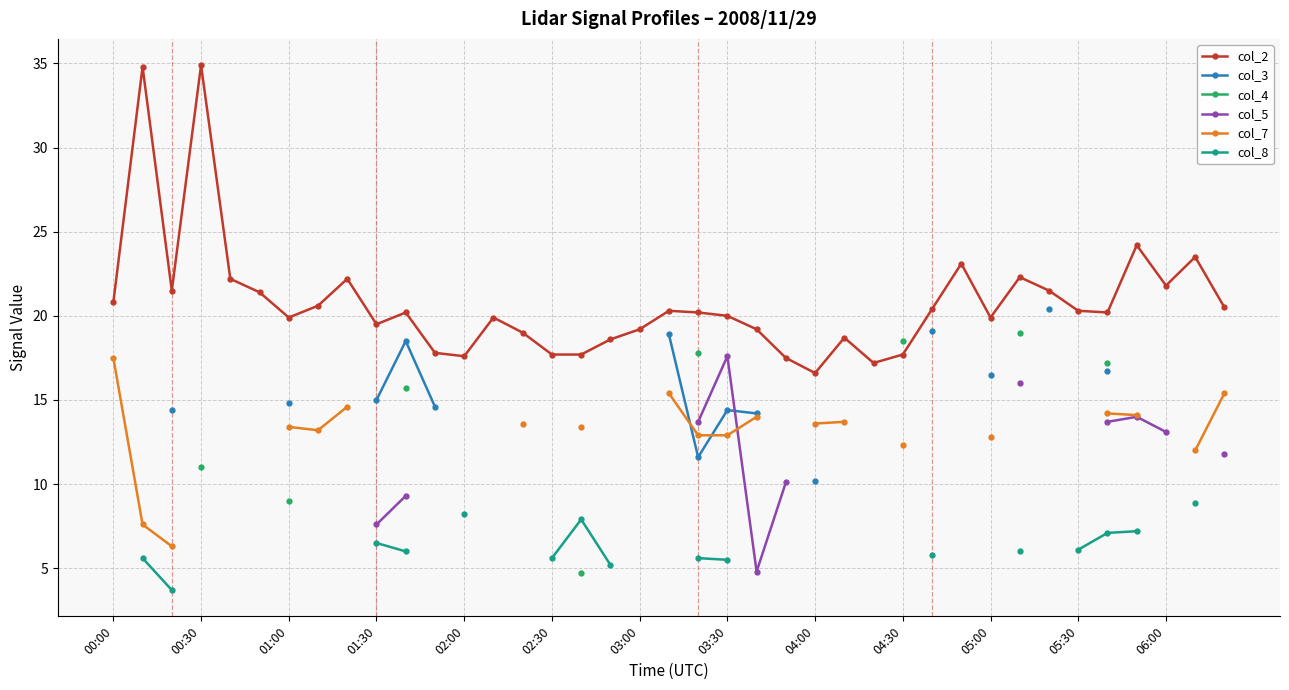

True or false: col_2 and col_5 cross at least once.

False